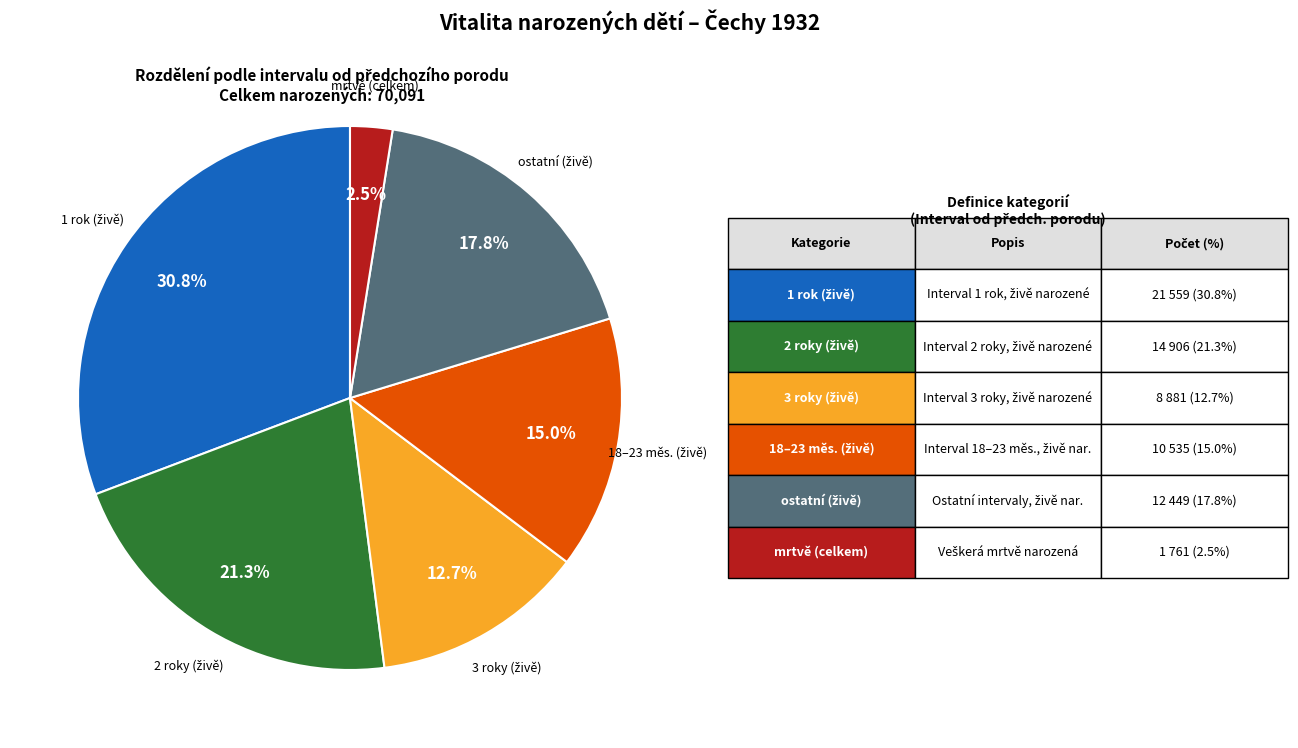

Is there any slice that represents more than half of the pie?

No